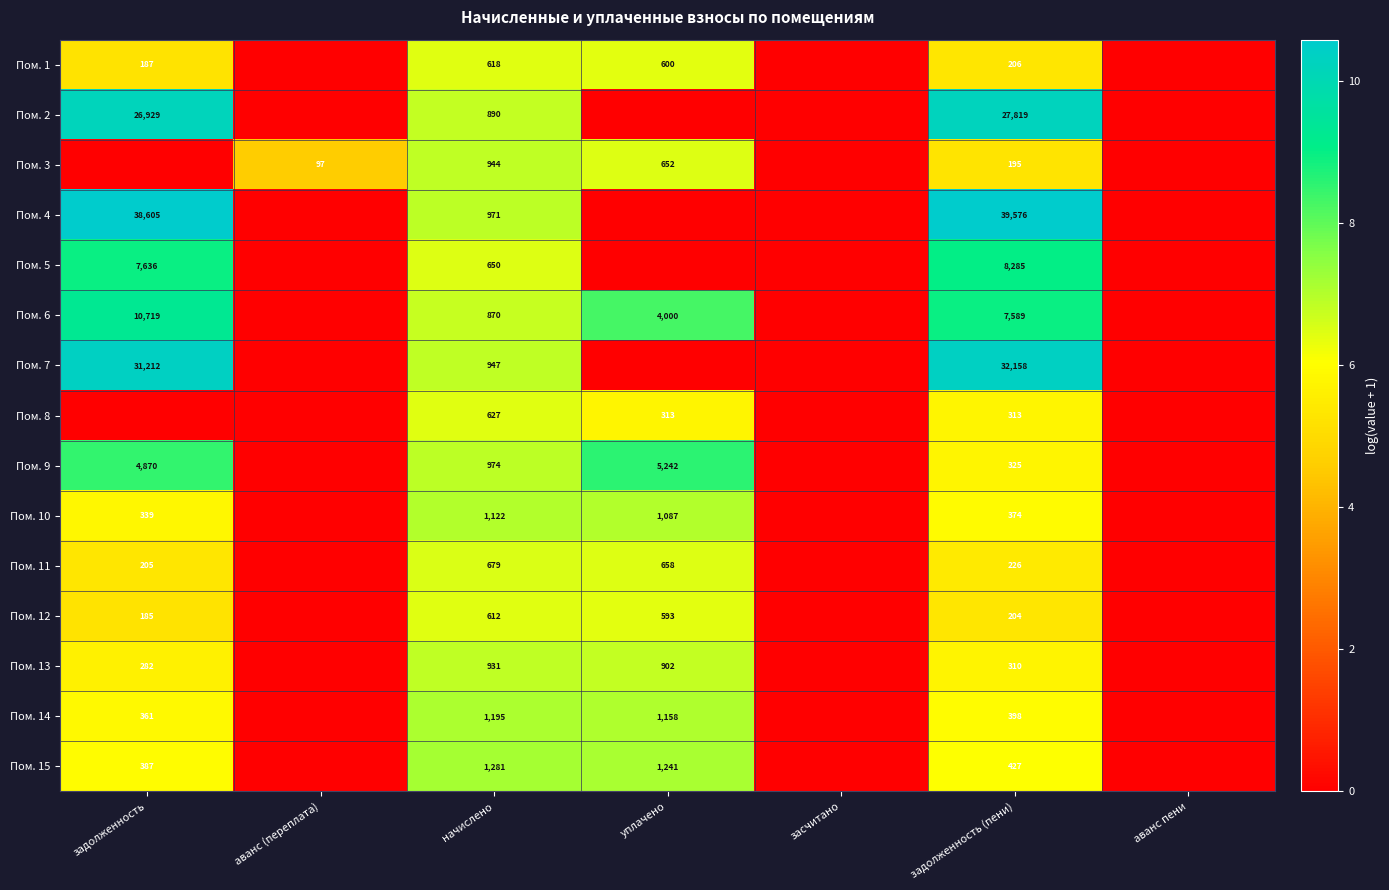

What is the difference between the Пом. 11 values at задолженность (пени) and начислено?

453